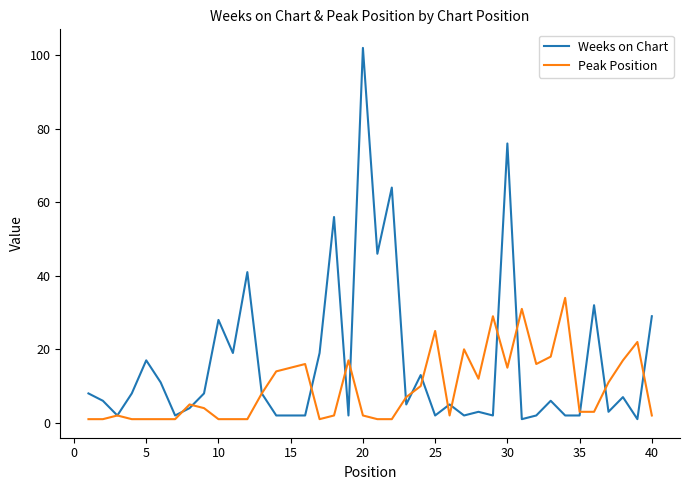

What is the maximum value for Weeks on Chart?

102